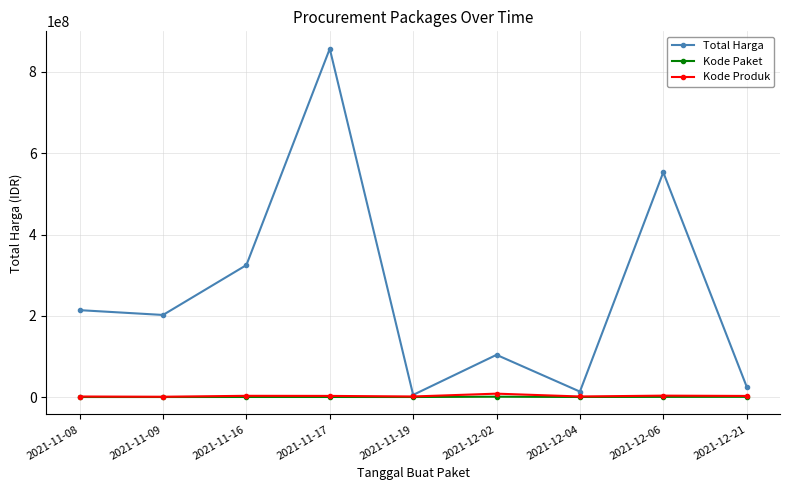

What is the highest value of the Total Harga series?

857225000